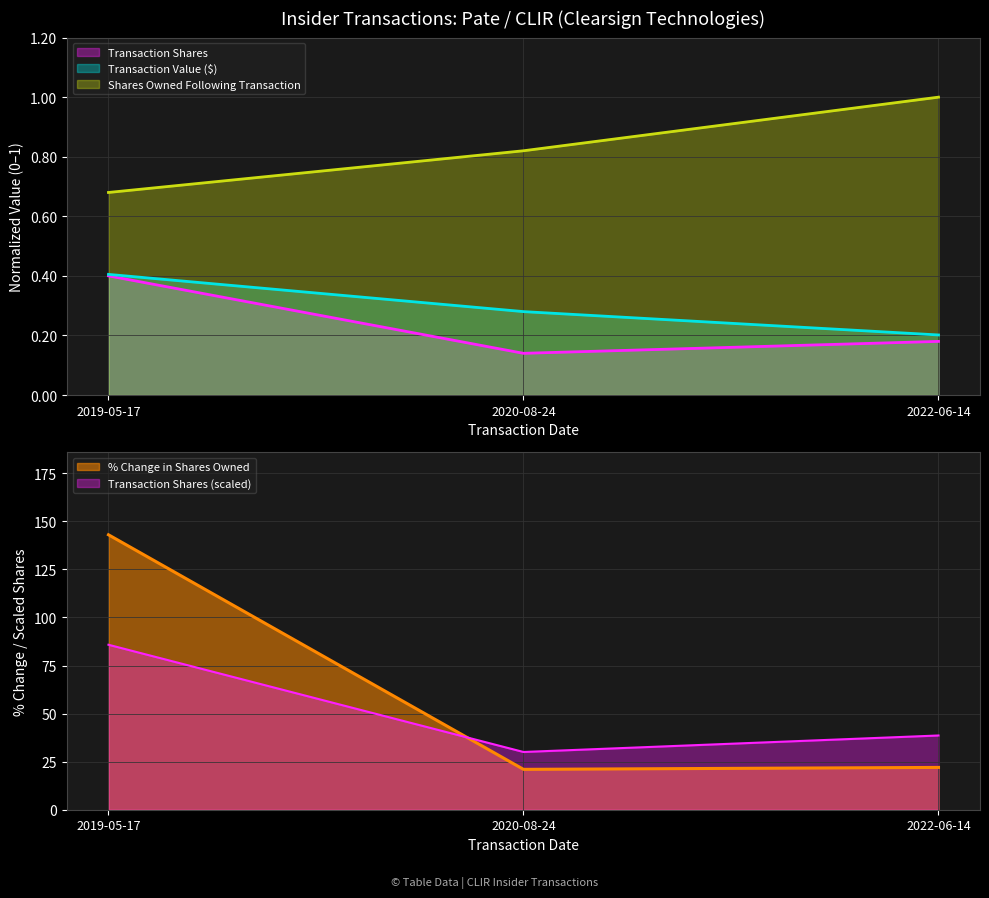

What is the approximate value of sharesOwnedFollowingTransaction at 2022-06-14?

1.0